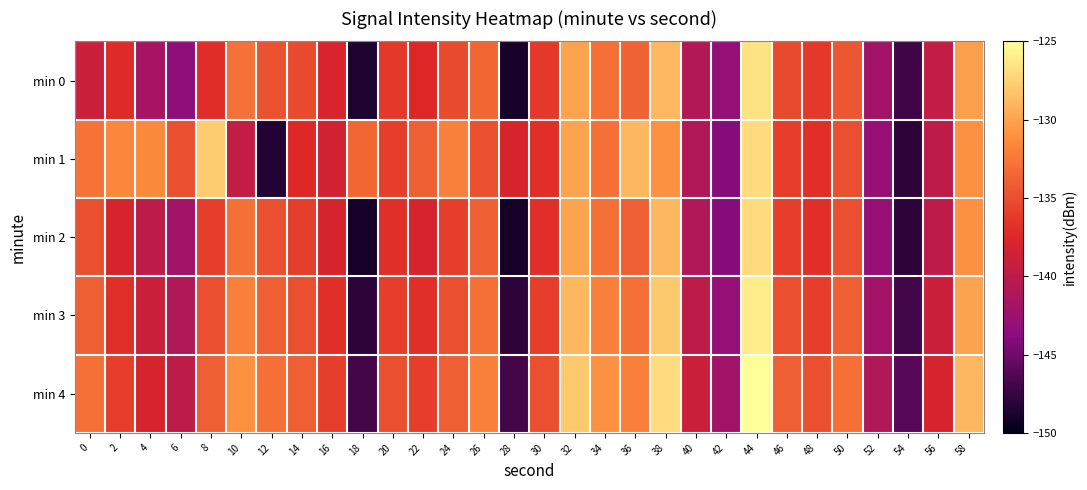

At which category does the chart reach its peak across all series?

44